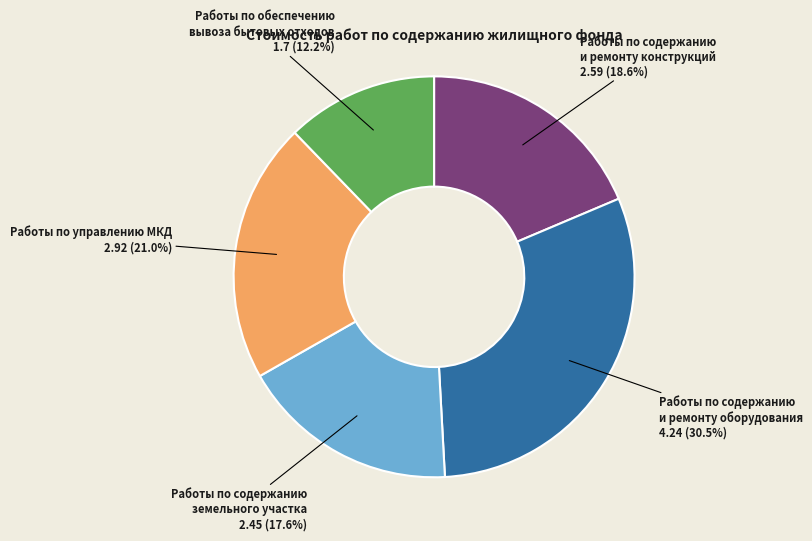

Combined, do Работы по содержанию земельного участка and Работы по содержанию и ремонту оборудования account for over 50%?

No